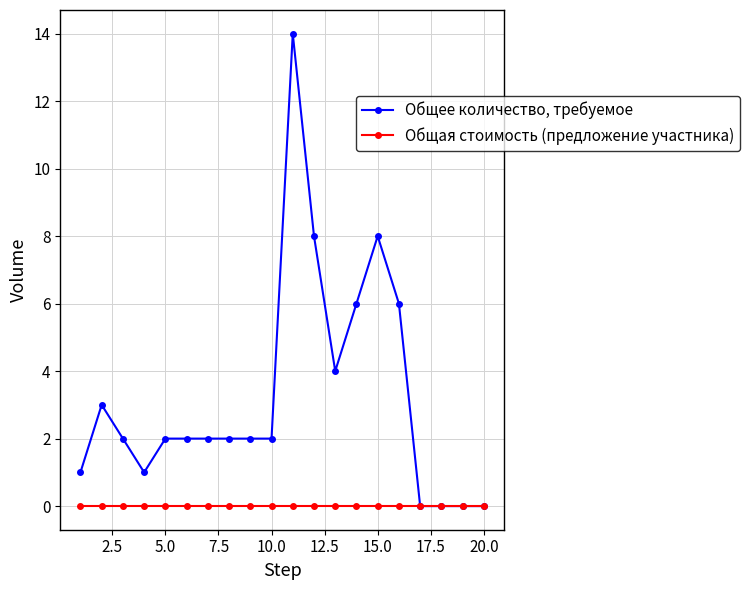

What are all the series names shown in the legend?

Общее количество, требуемое, Общая стоимость (предложение участника)